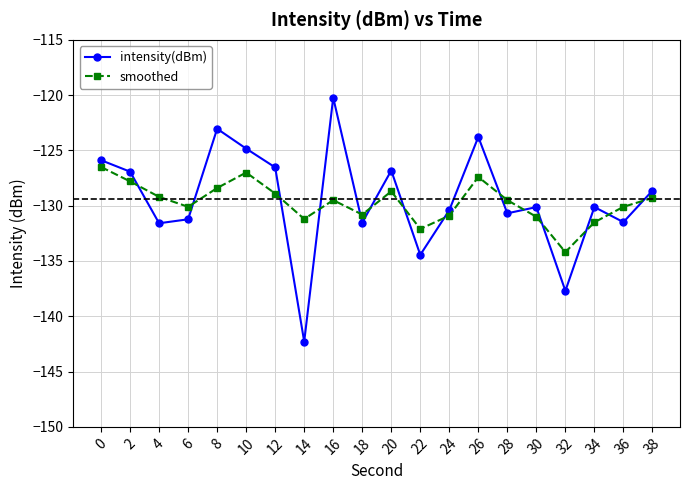

Which series has the largest total across all categories?

intensity(dBm)